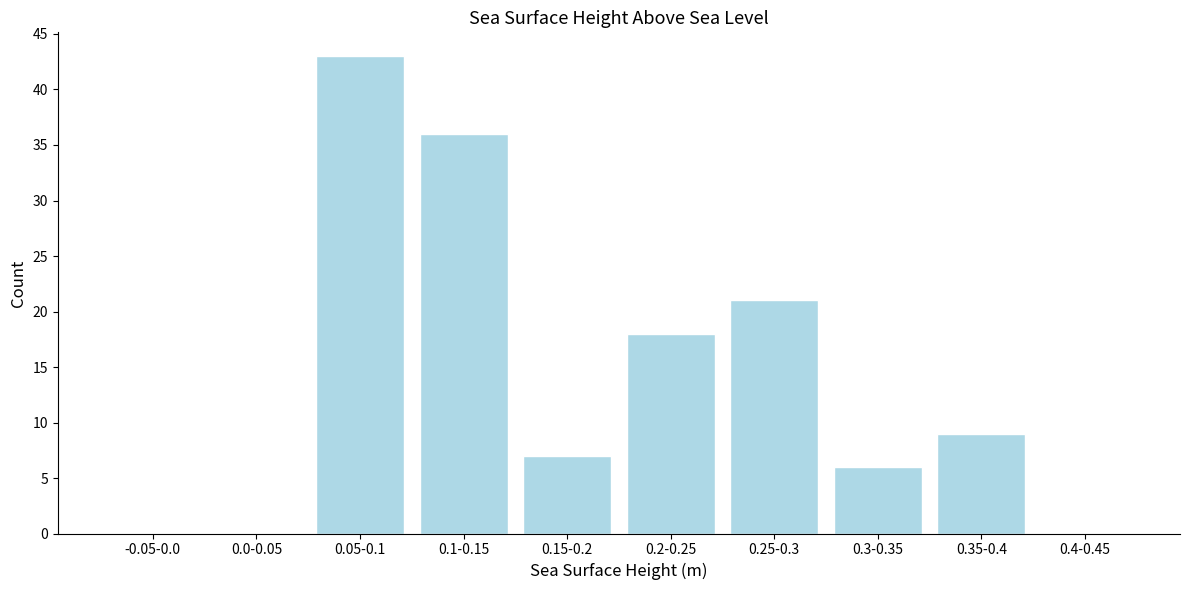

Reading left to right, transcribe all the data shown in this chart.

-0.05-0.0=0	0.0-0.05=0	0.05-0.1=43	0.1-0.15=36	0.15-0.2=7	0.2-0.25=18	0.25-0.3=21	0.3-0.35=6	0.35-0.4=9	0.4-0.45=0